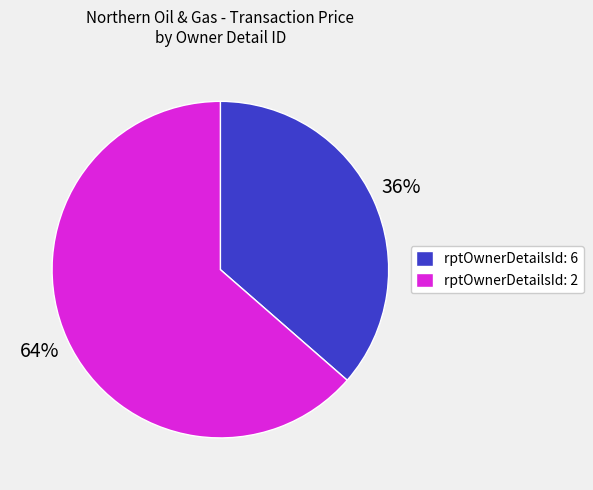

Count the number of slices in the pie.

2